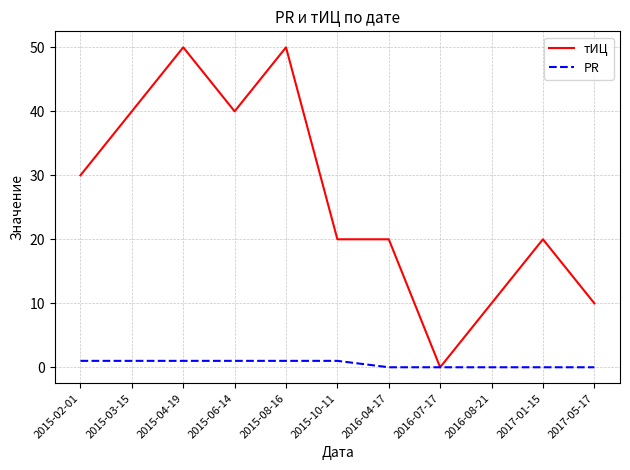

What is the greatest value displayed?

50